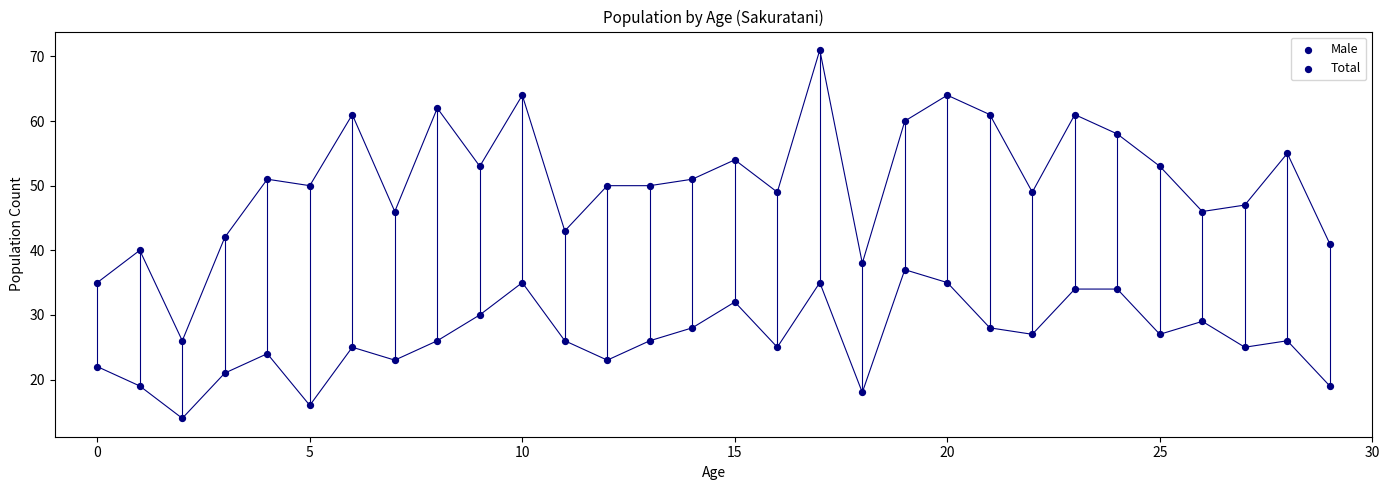

How many points are shown in the scatter plot?

60